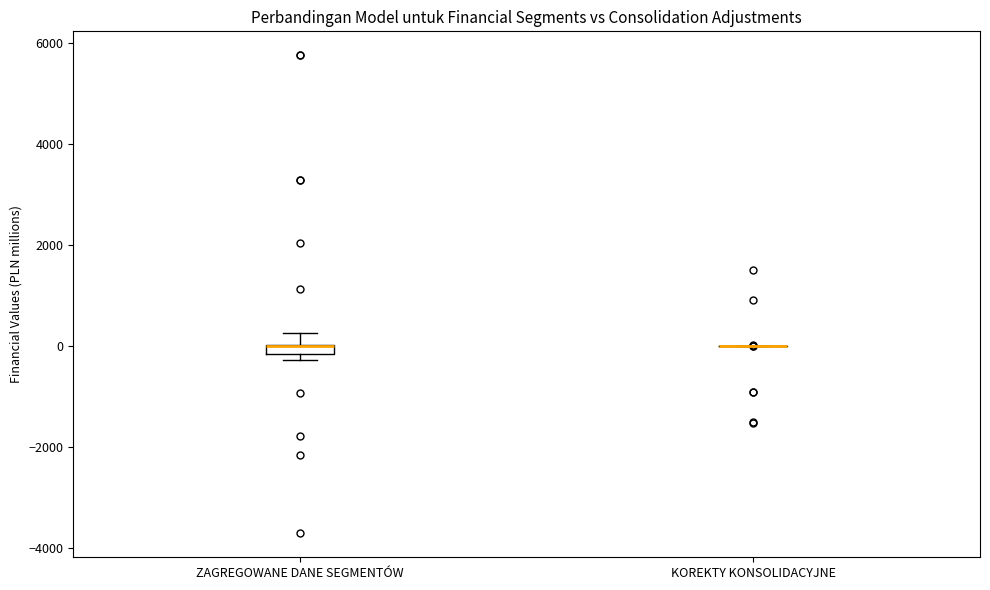

Where is the upper edge of the box for ZAGREGOWANE DANE SEGMENTÓW on the y-axis? The values are not printed on the chart, so give them approximately, as read against the axis.

0